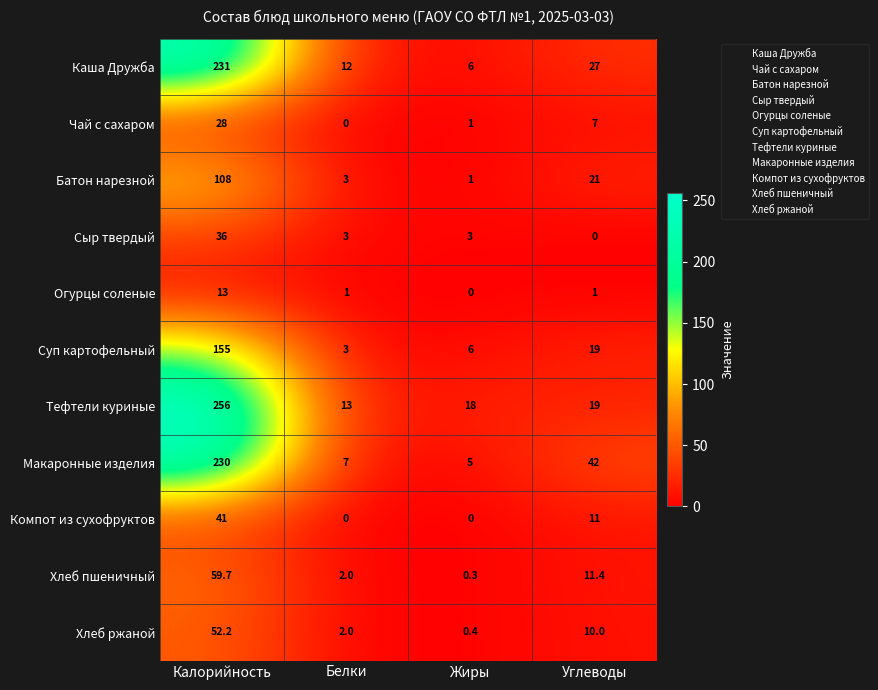

Which series has the largest range (max minus min)?

Тефтели куриные